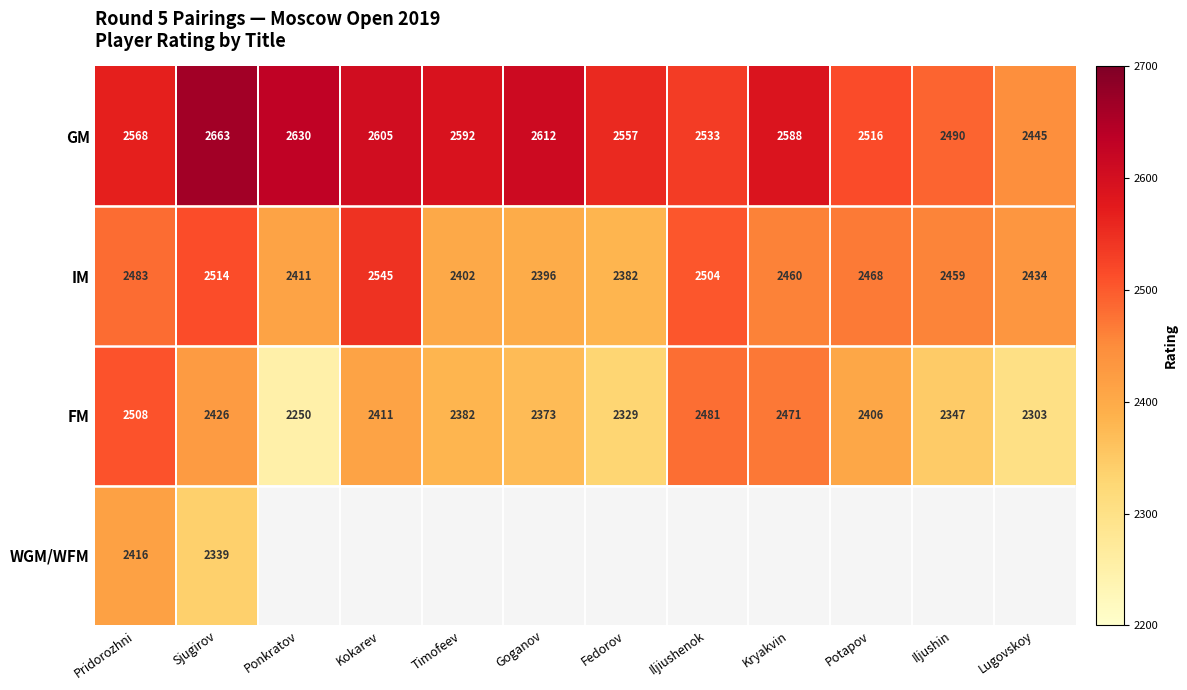

What is the difference between the maximum and minimum values in the IM series?

163